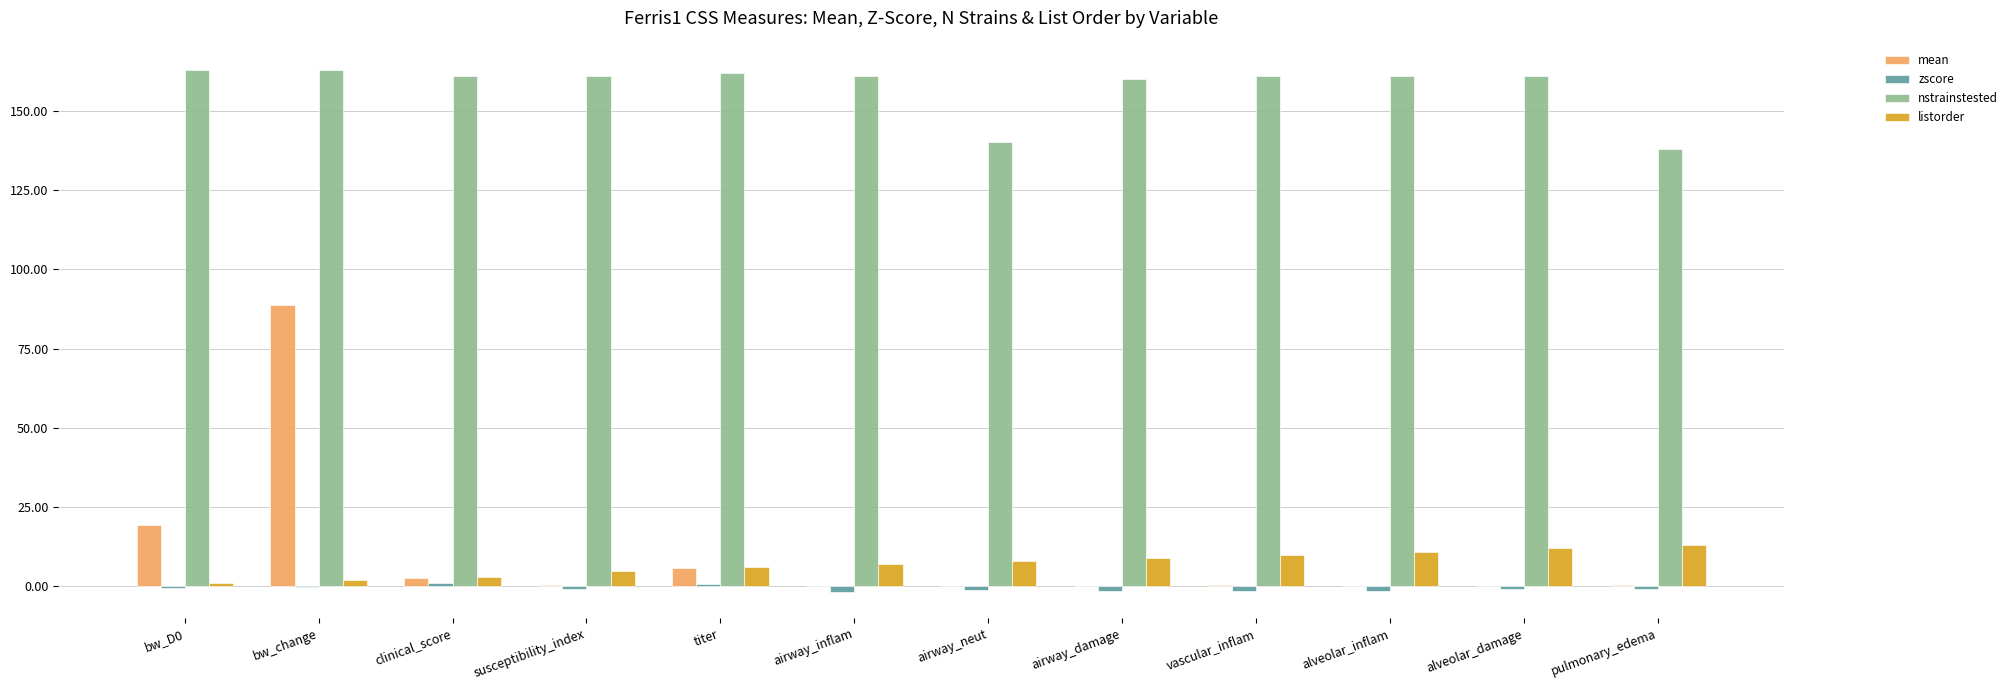

Which series has the largest range (max minus min)?

mean